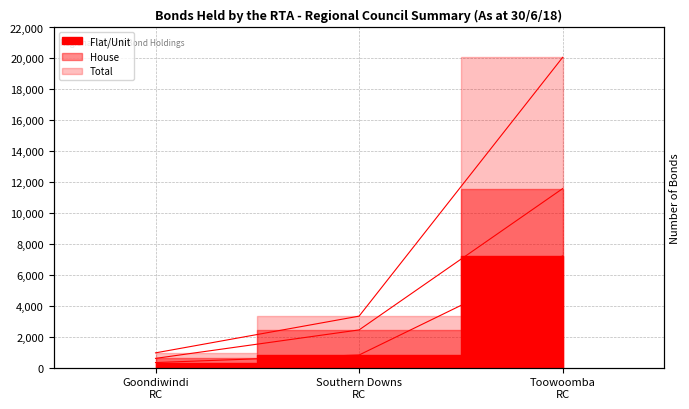

At which category is the sum across all series the highest?

Toowoomba RC